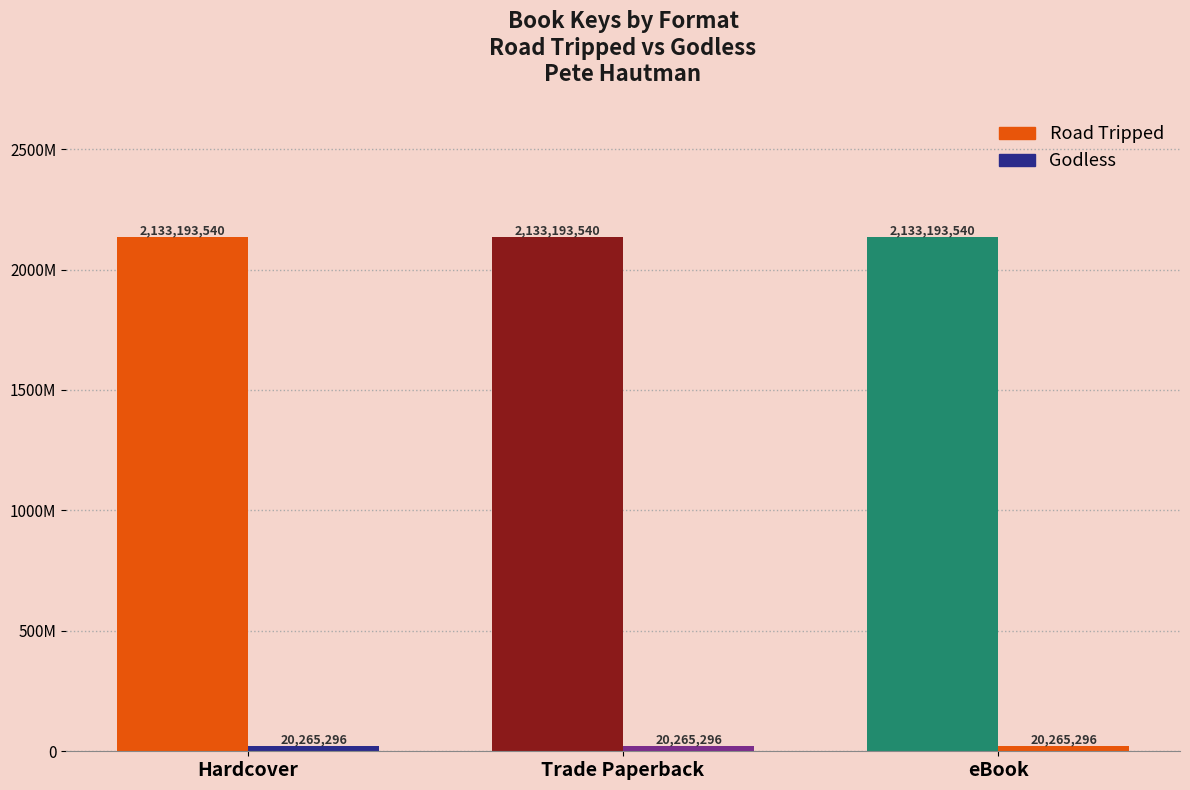

Does the chart contain any negative values?

No